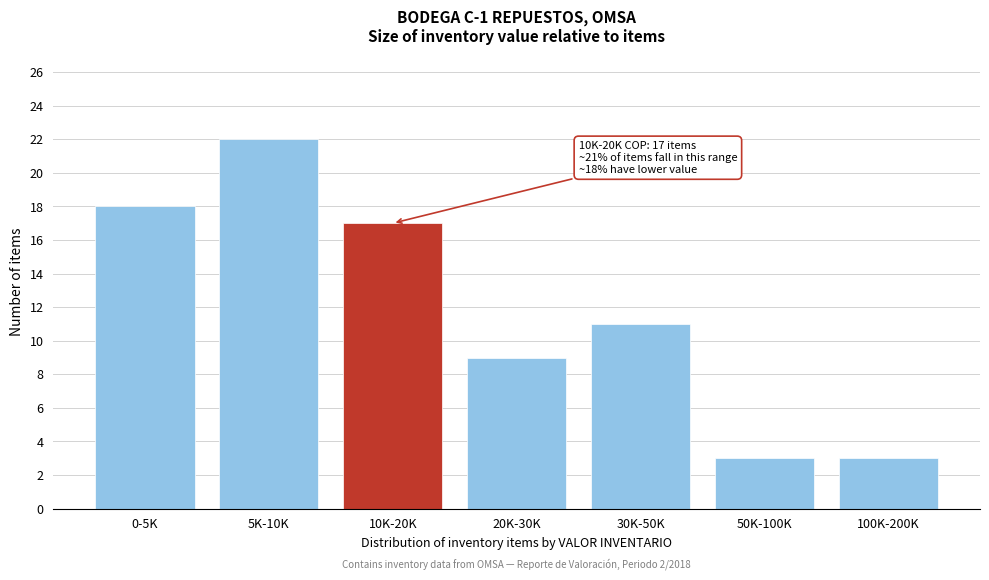

Reading left to right, what are all the values shown in this chart?

18	22	17	9	11	3	3